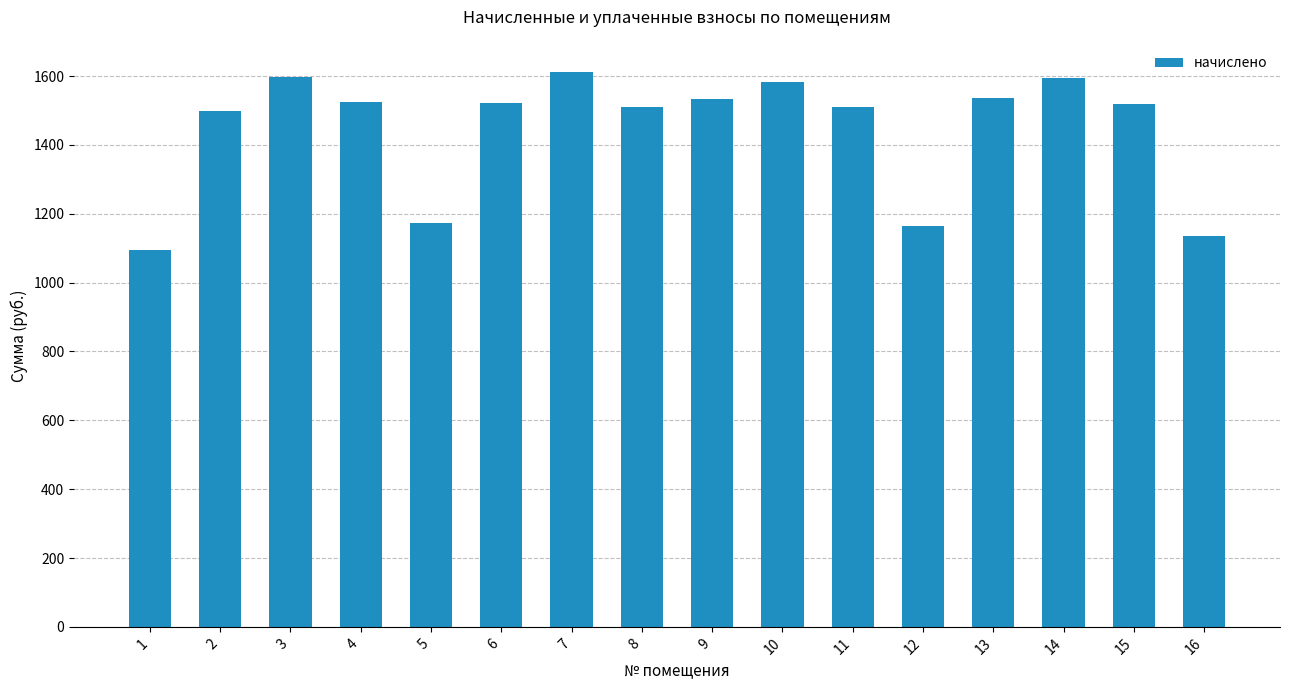

Read the value at 1.

1096.1